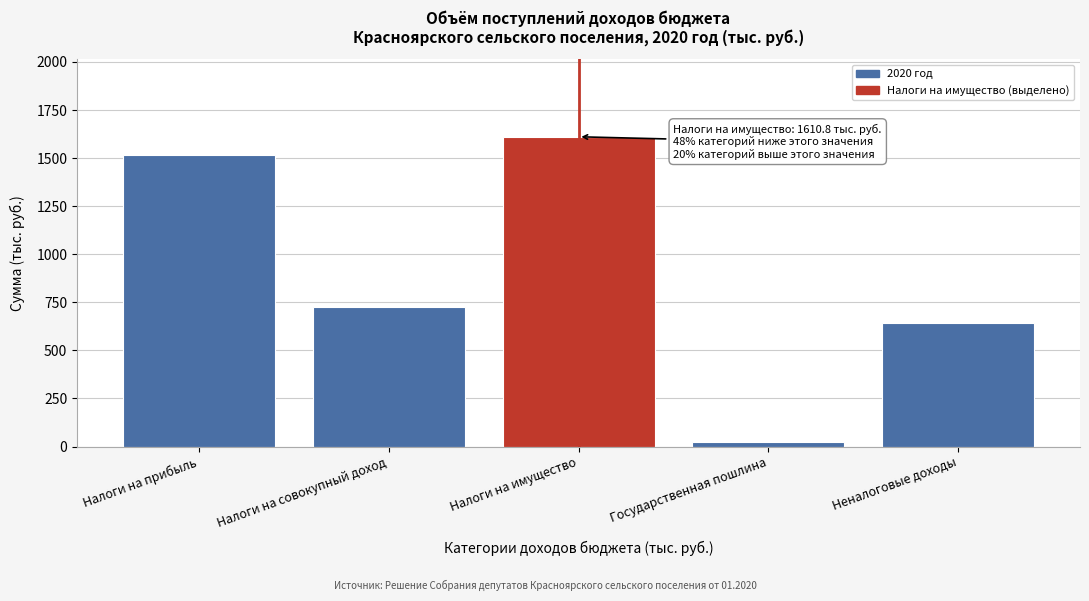

Reading left to right, list all the values displayed in this chart.

Налоги на прибыль=1515.4	Налоги на совокупный доход=724.6	Налоги на имущество=1610.8	Государственная пошлина=22.4	Неналоговые доходы=640.3